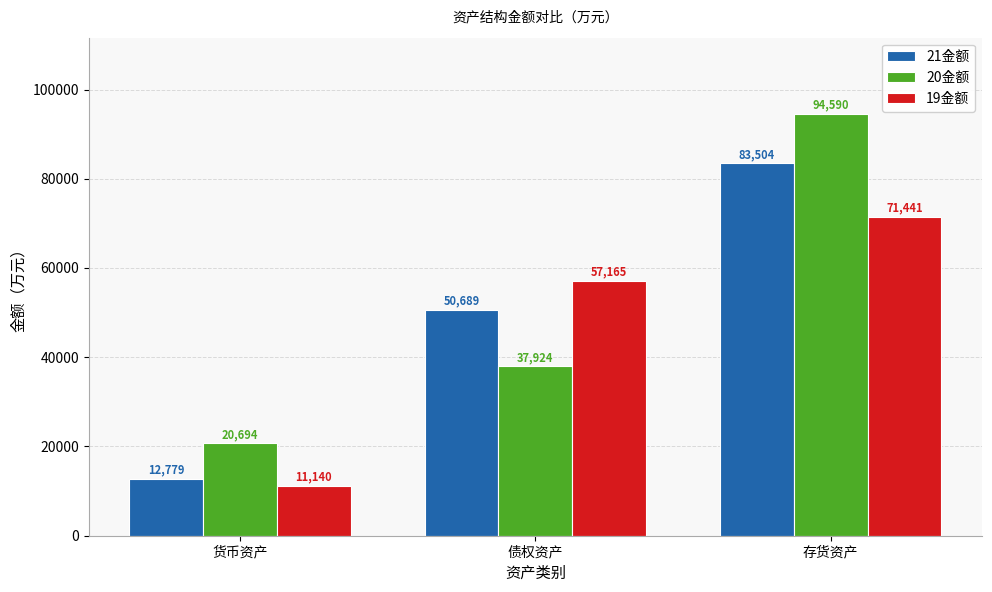

The value of 19金额 at 存货资产 is 71441.3. True or false?

True